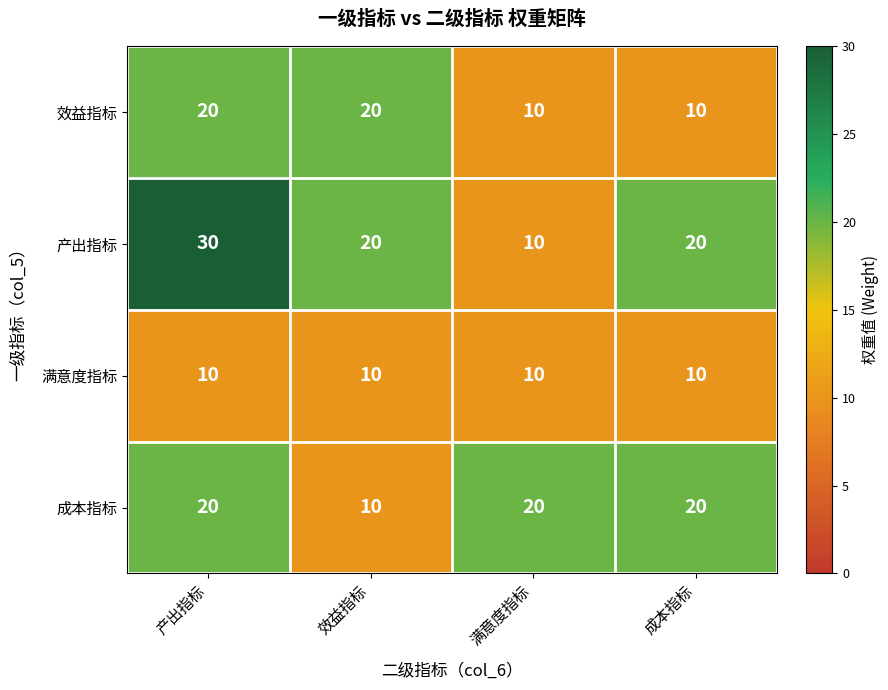

Rank the series by their average value, from lowest to highest.

满意度指标, 效益指标, 成本指标, 产出指标